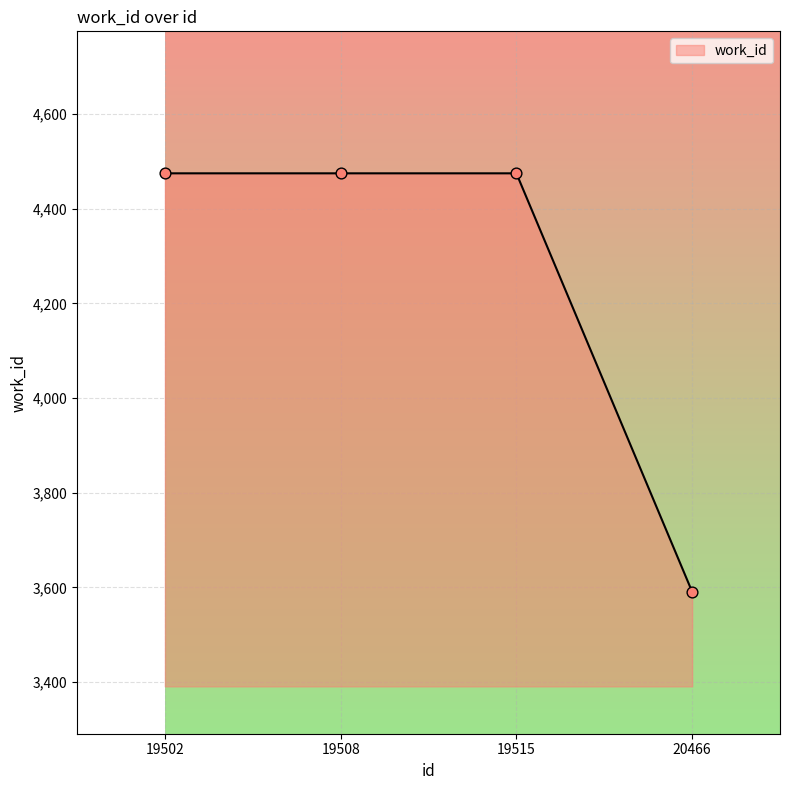

What is the change in value from 19508 to 20466?

-884